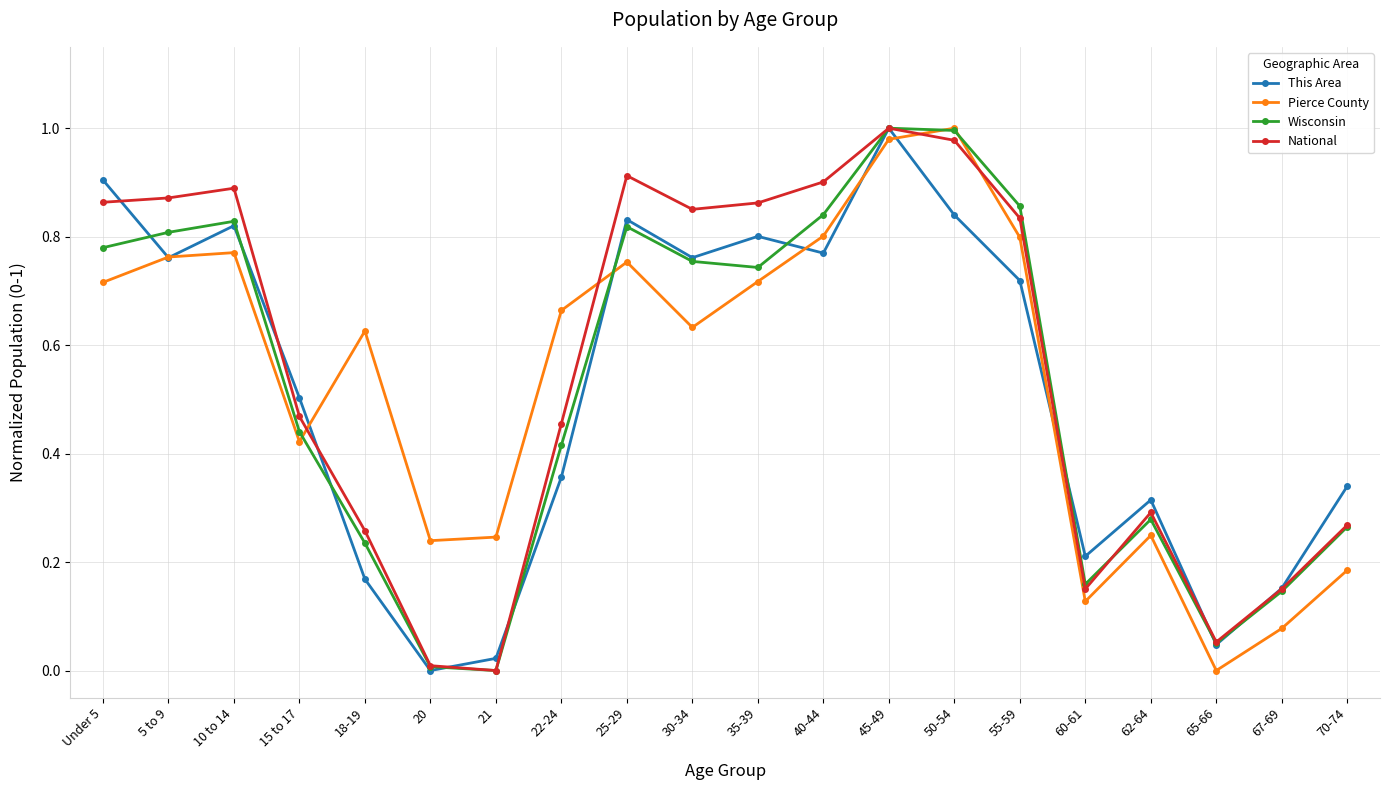

In National, how many points are higher than both neighbors (excluding endpoints)?

4